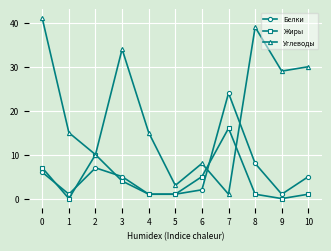

Which series ends up on top after the final intersection of Углеводы and Жиры?

Углеводы